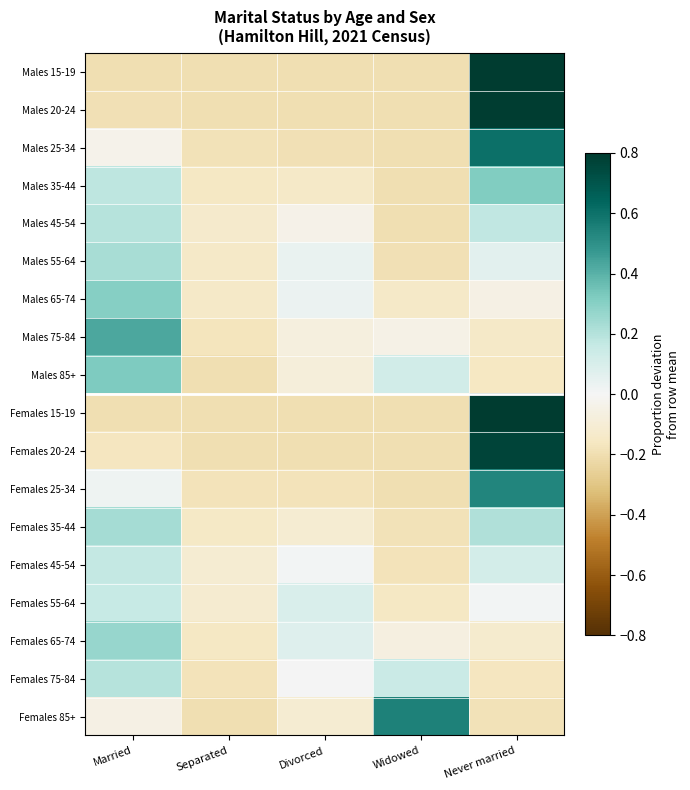

Reading left to right, transcribe all the data shown in this chart.

Males 15-19: Married=-0.2	Separated=-0.2	Divorced=-0.2	Widowed=-0.2	Never married=0.8
Males 20-24: Married=-0.2	Separated=-0.2	Divorced=-0.2	Widowed=-0.2	Never married=0.8
Males 25-34: Married=-0.0	Separated=-0.2	Divorced=-0.2	Widowed=-0.2	Never married=0.6
Males 35-44: Married=0.2	Separated=-0.2	Divorced=-0.1	Widowed=-0.2	Never married=0.3
Males 45-54: Married=0.2	Separated=-0.1	Divorced=-0.0	Widowed=-0.2	Never married=0.2
Males 55-64: Married=0.2	Separated=-0.1	Divorced=0.0	Widowed=-0.2	Never married=0.1
Males 65-74: Married=0.3	Separated=-0.1	Divorced=0.0	Widowed=-0.1	Never married=-0.1
Males 75-84: Married=0.4	Separated=-0.2	Divorced=-0.1	Widowed=-0.0	Never married=-0.1
Males 85+: Married=0.3	Separated=-0.2	Divorced=-0.1	Widowed=0.1	Never married=-0.2
Females 15-19: Married=-0.2	Separated=-0.2	Divorced=-0.2	Widowed=-0.2	Never married=0.8
Females 20-24: Married=-0.2	Separated=-0.2	Divorced=-0.2	Widowed=-0.2	Never married=0.8
Females 25-34: Married=0.0	Separated=-0.2	Divorced=-0.2	Widowed=-0.2	Never married=0.5
Females 35-44: Married=0.2	Separated=-0.1	Divorced=-0.1	Widowed=-0.2	Never married=0.2
Females 45-54: Married=0.2	Separated=-0.1	Divorced=0.0	Widowed=-0.2	Never married=0.1
Females 55-64: Married=0.2	Separated=-0.1	Divorced=0.1	Widowed=-0.2	Never married=0.0
Females 65-74: Married=0.3	Separated=-0.2	Divorced=0.1	Widowed=-0.1	Never married=-0.1
Females 75-84: Married=0.2	Separated=-0.2	Divorced=0.0	Widowed=0.1	Never married=-0.2
Females 85+: Married=-0.1	Separated=-0.2	Divorced=-0.1	Widowed=0.5	Never married=-0.2